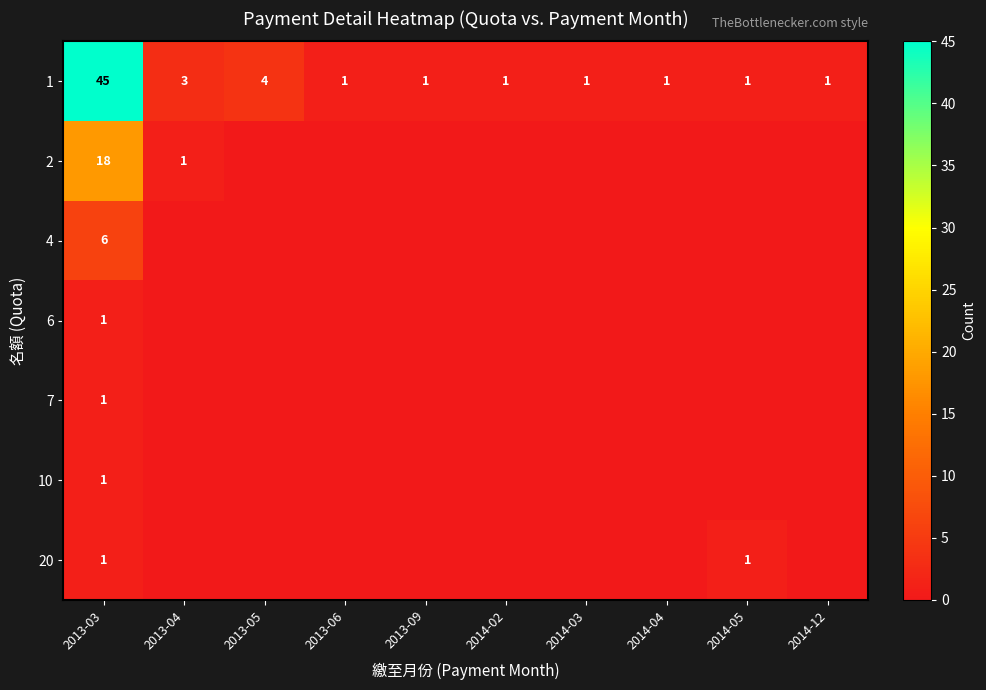

What is the difference between the 1 values at 2013-05 and 2013-03?

41